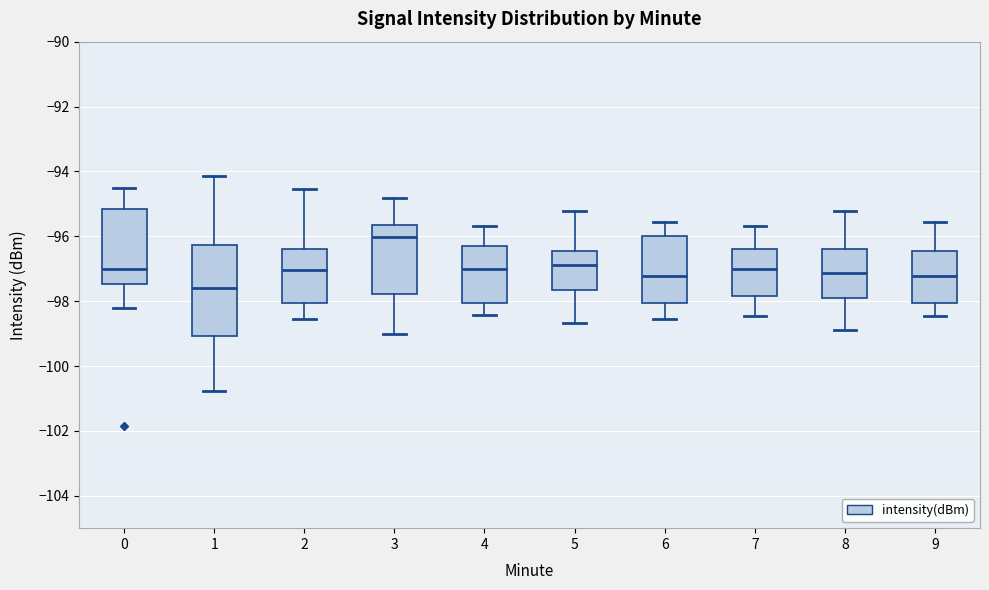

Where does the median line of the box at x = 6 sit on the y-axis? The values are not printed on the chart, so give them approximately, as read against the axis.

-97.2